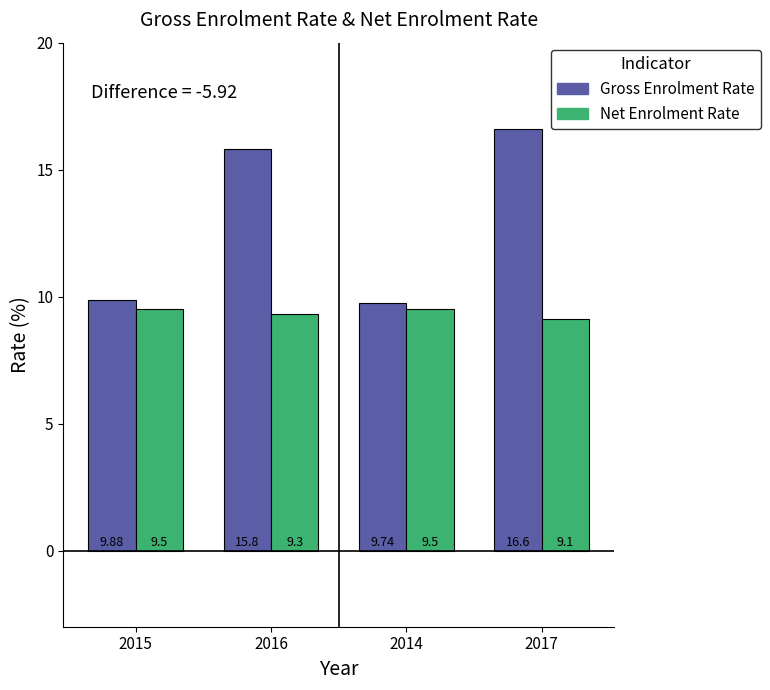

What are all the series names shown in the legend?

Gross Enrolment Rate, Net Enrolment Rate